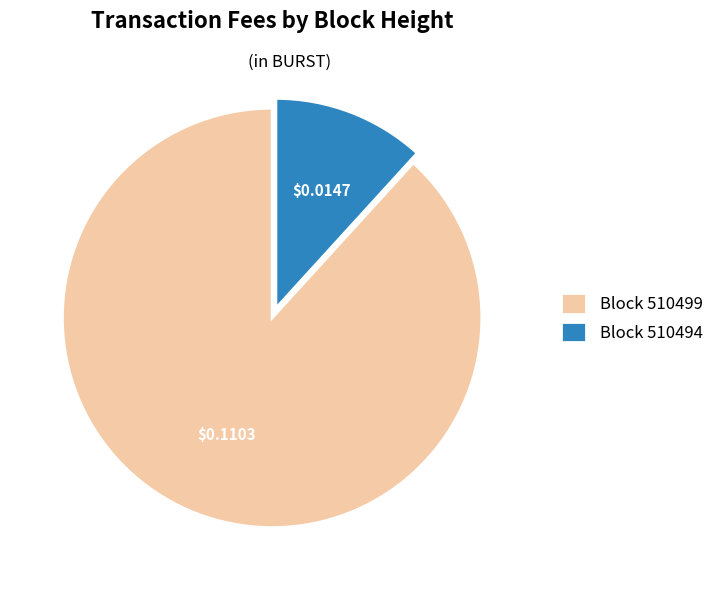

How many segments does this pie chart have?

2